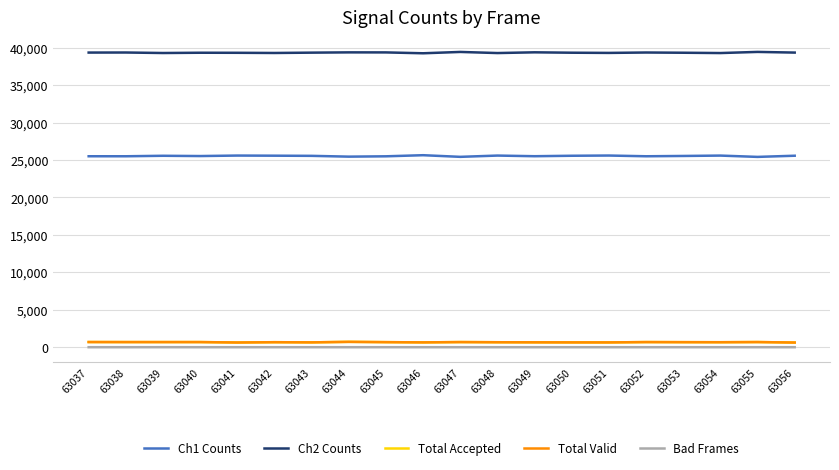

What is the maximum value shown in the chart?

39434